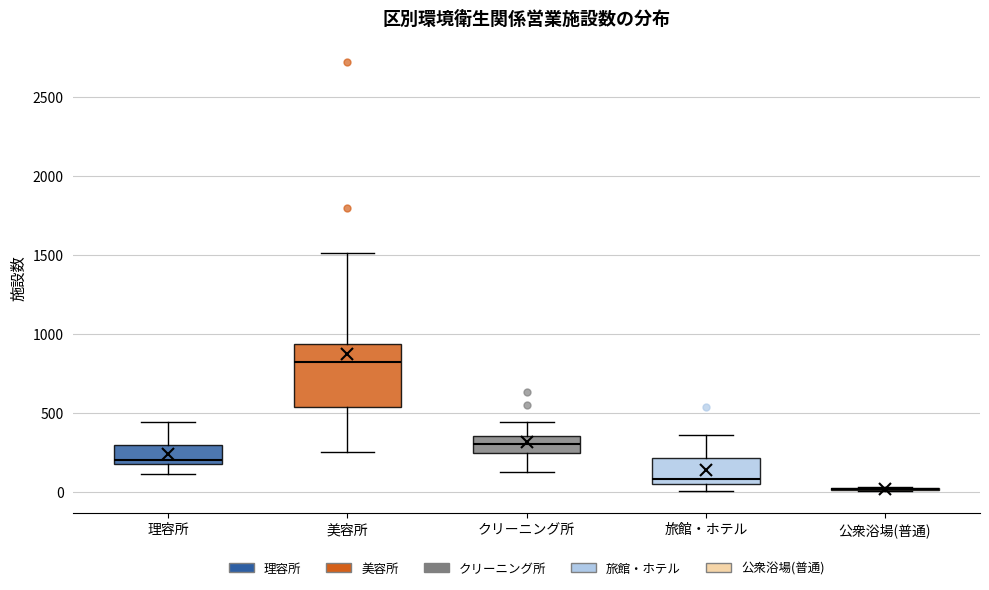

Where is the lower edge of the box for クリーニング所 on the y-axis? The values are not printed on the chart, so give them approximately, as read against the axis.

250